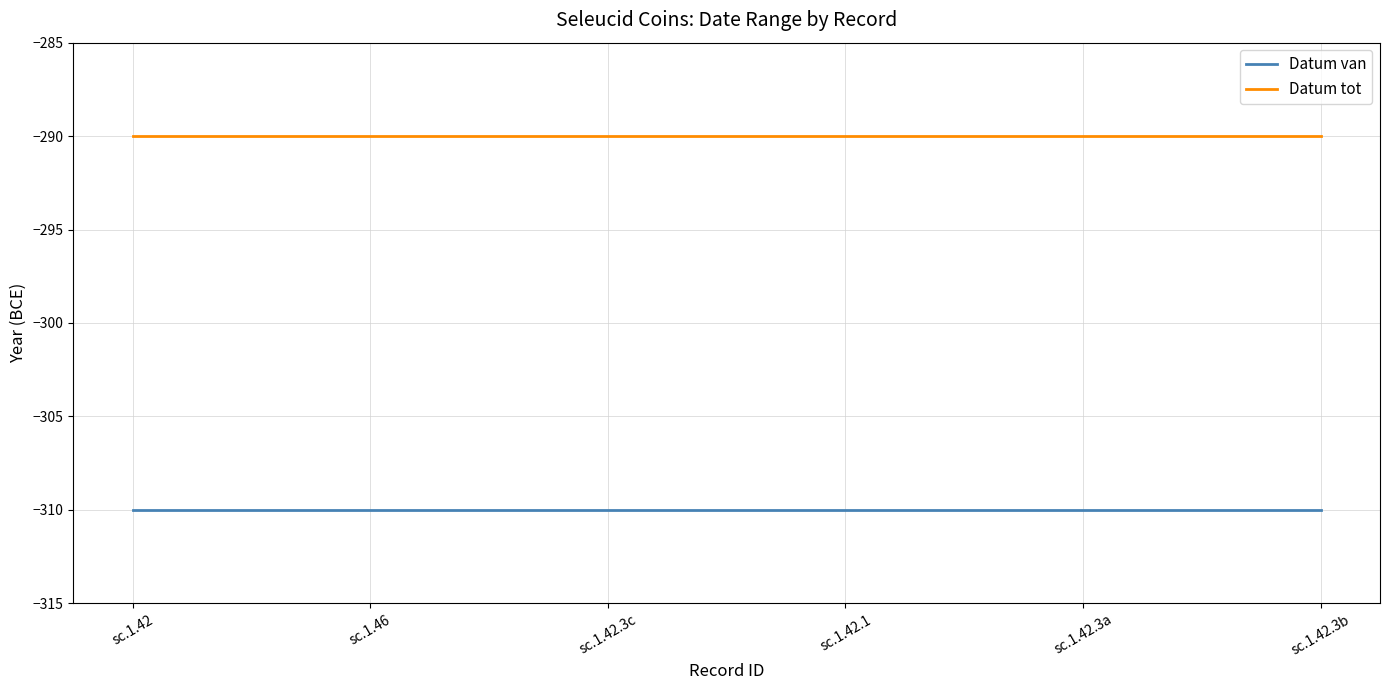

What position from the left is sc.1.42.1?

4